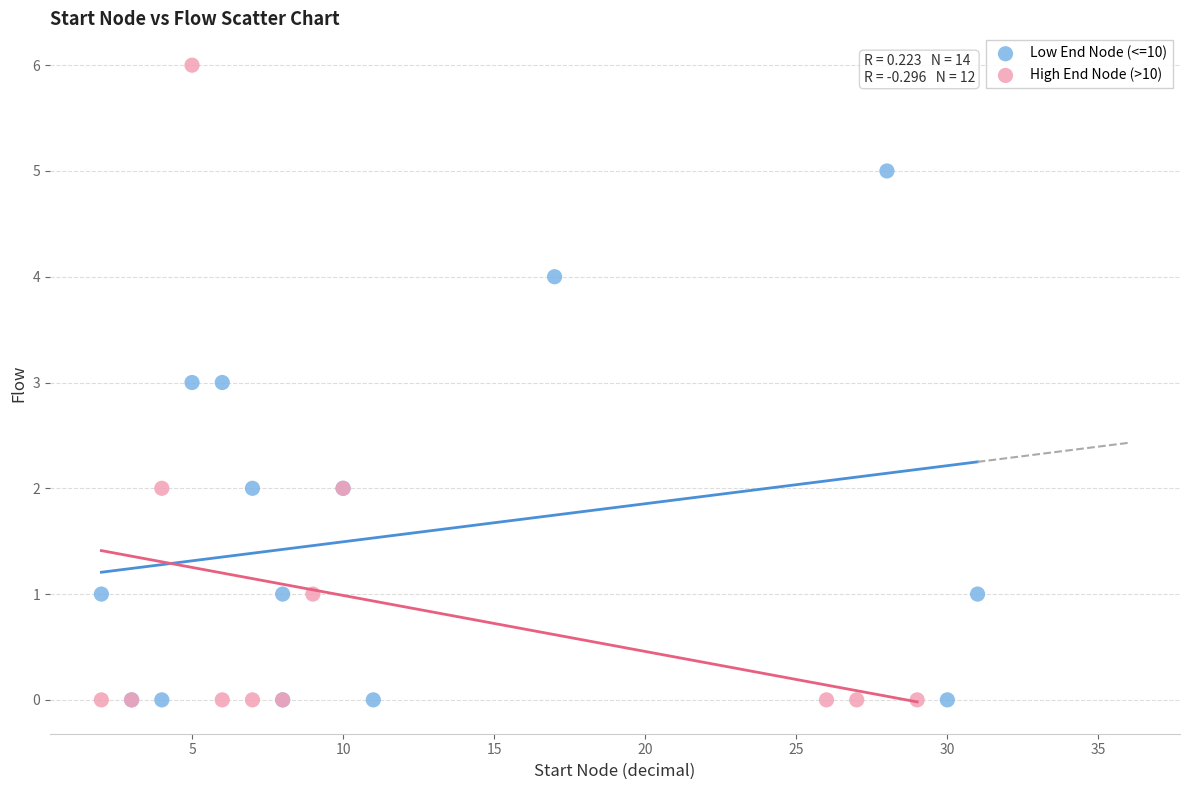

Which series contains the highest Y value?

High End Node (>10)